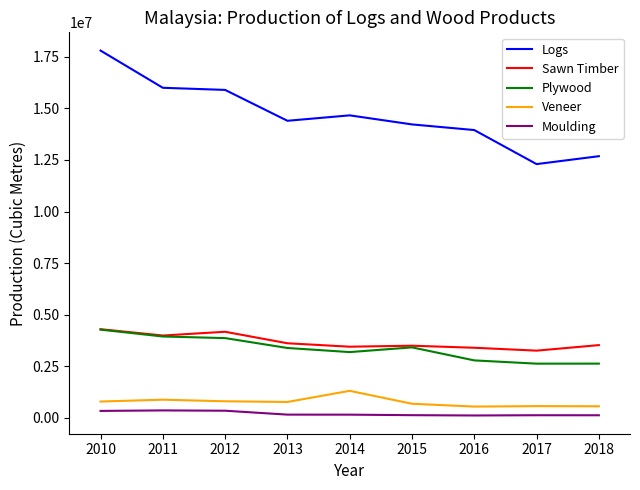

What is the difference between the second highest and minimum values in the Moulding series?

230540